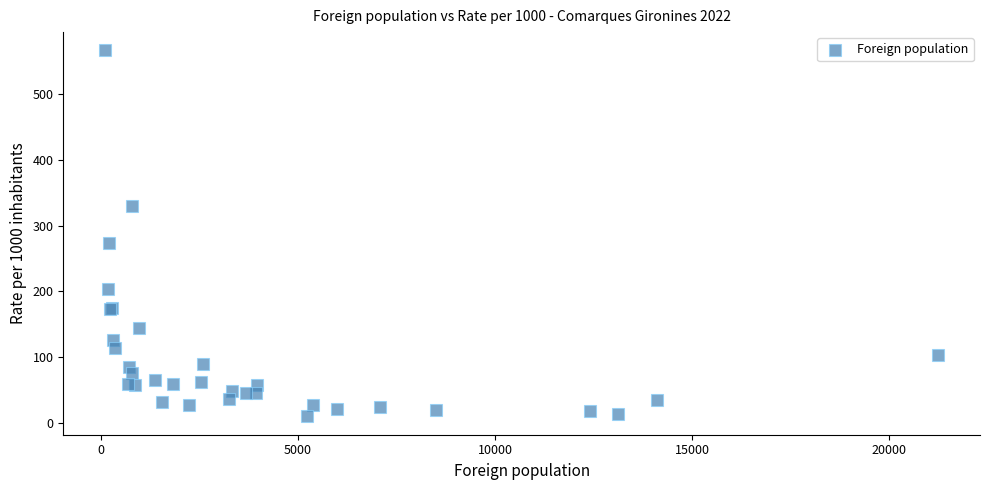

What Y value in the scatter plot is closest to 288?

274